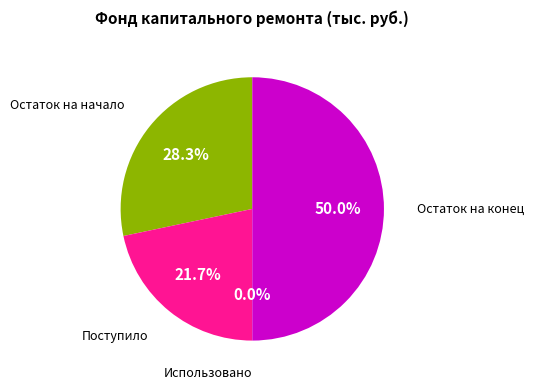

Is there any slice that represents more than half of the pie?

No